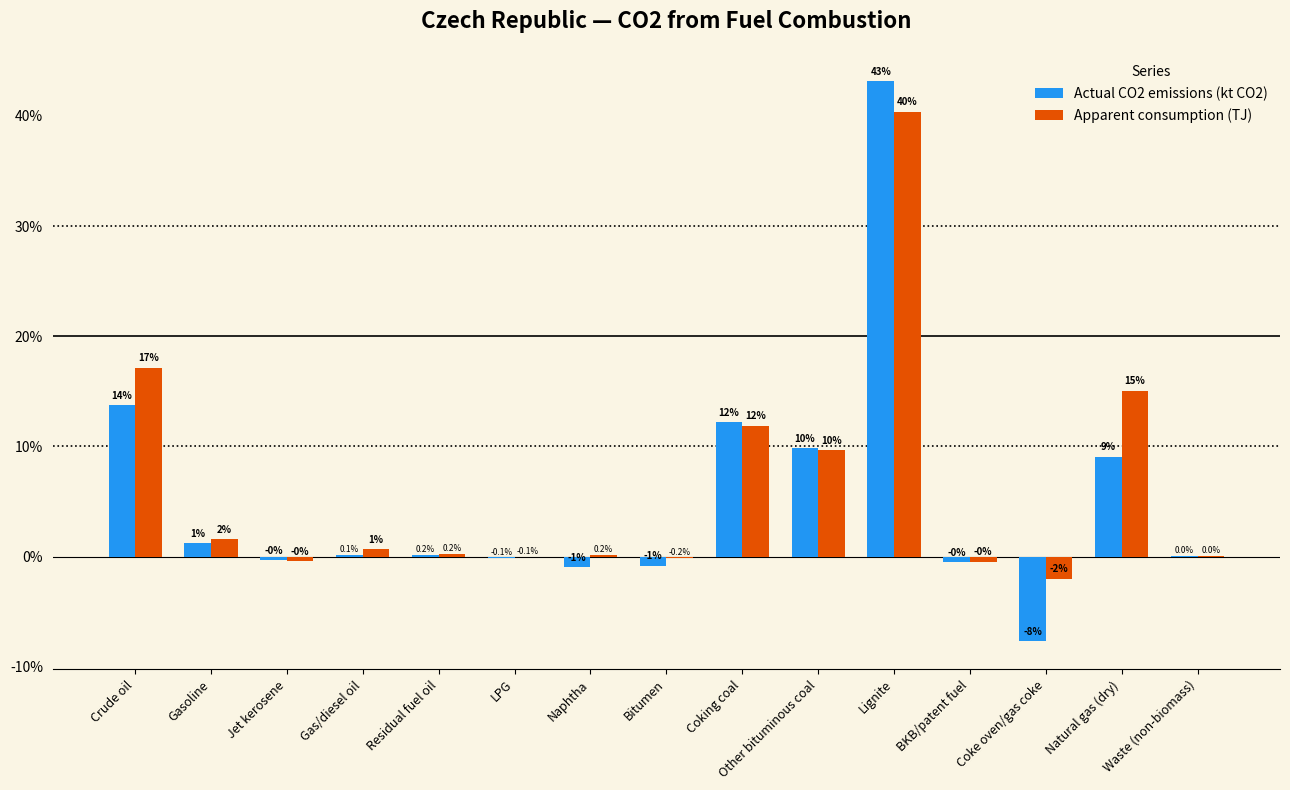

What value does the Actual CO2 emissions (kt CO2) series have at Naphtha?

-1.0